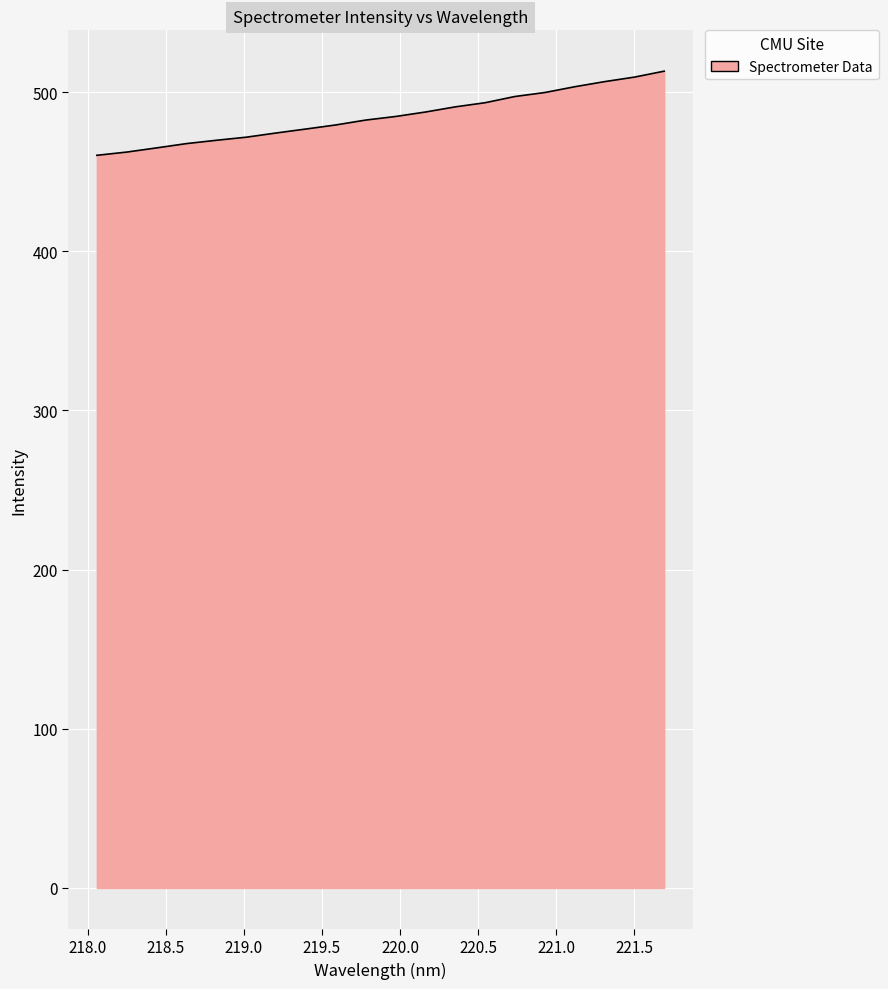

What is the greatest value displayed?

513.1